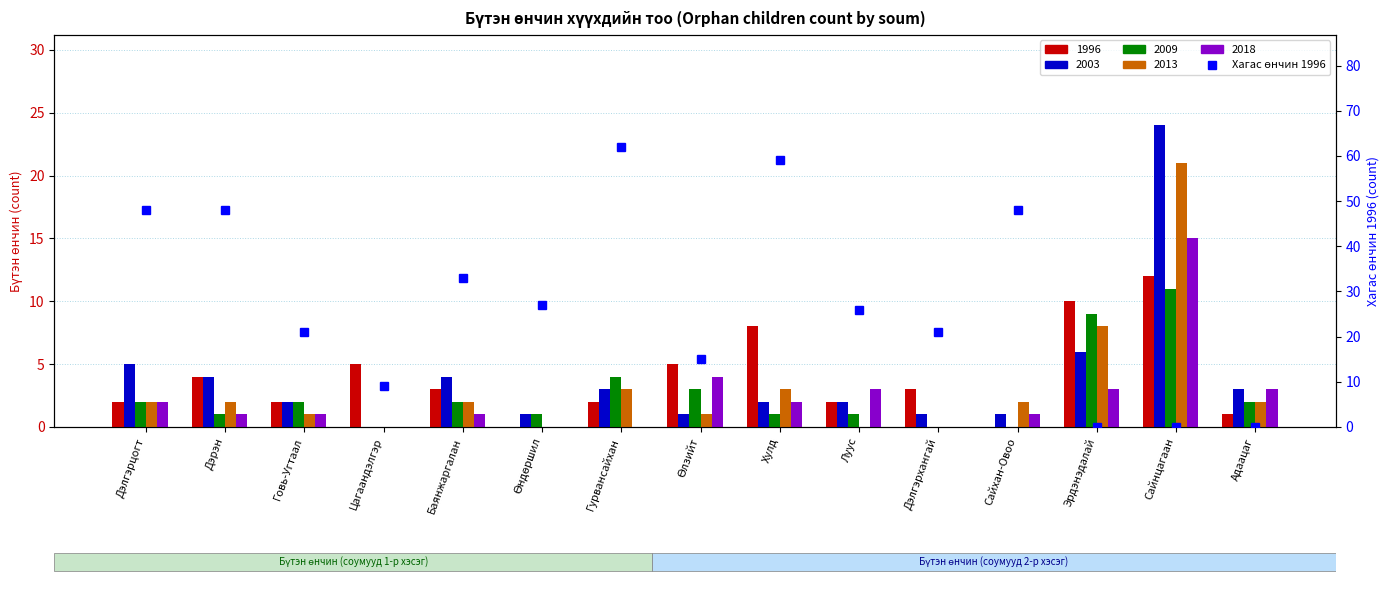

What is the label of the 13th bar from the left?

Эрдэнэдалай